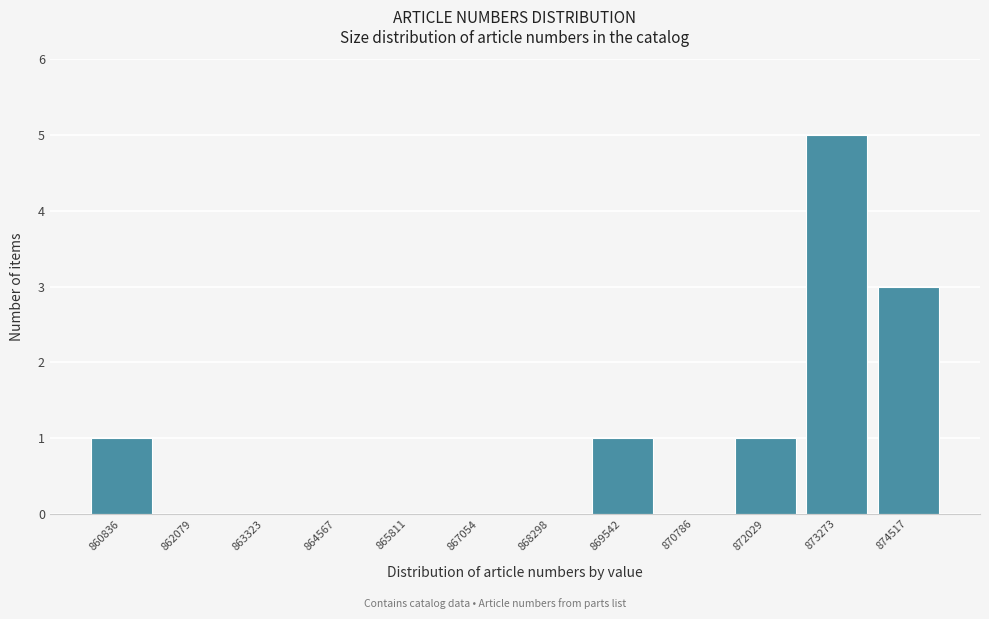

Reading left to right, extract all data points from this chart.

860836=1	862079=0	863323=0	864567=0	865811=0	867054=0	868298=0	869542=1	870786=0	872029=1	873273=5	874517=3